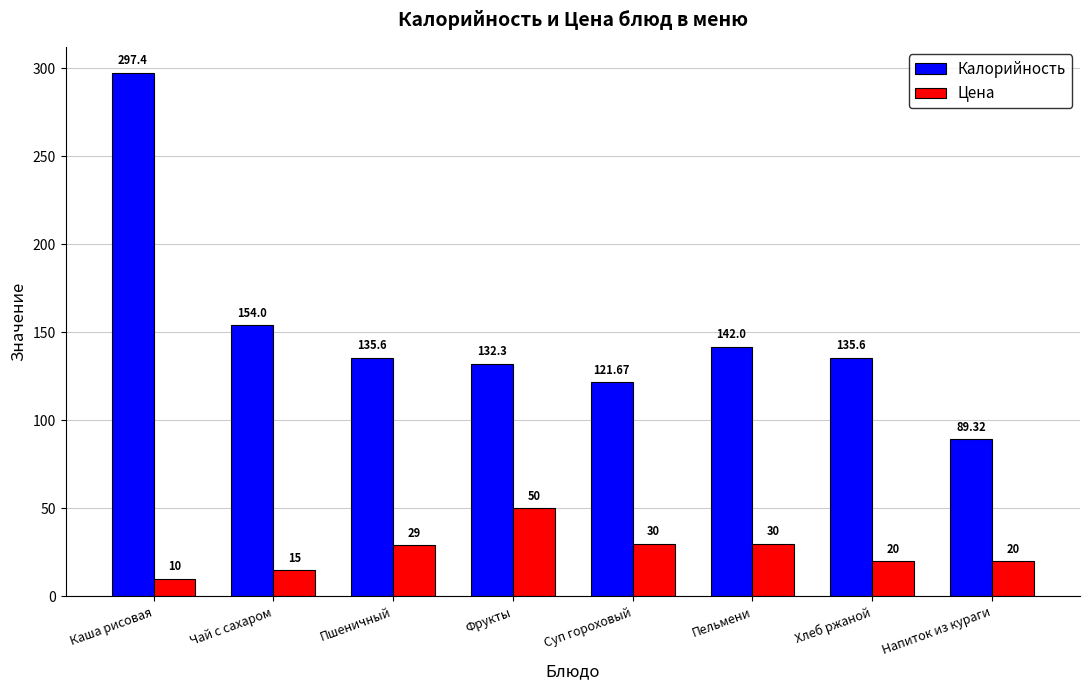

At Суп гороховый, list the series in order from smallest to largest.

Цена, Калорийность